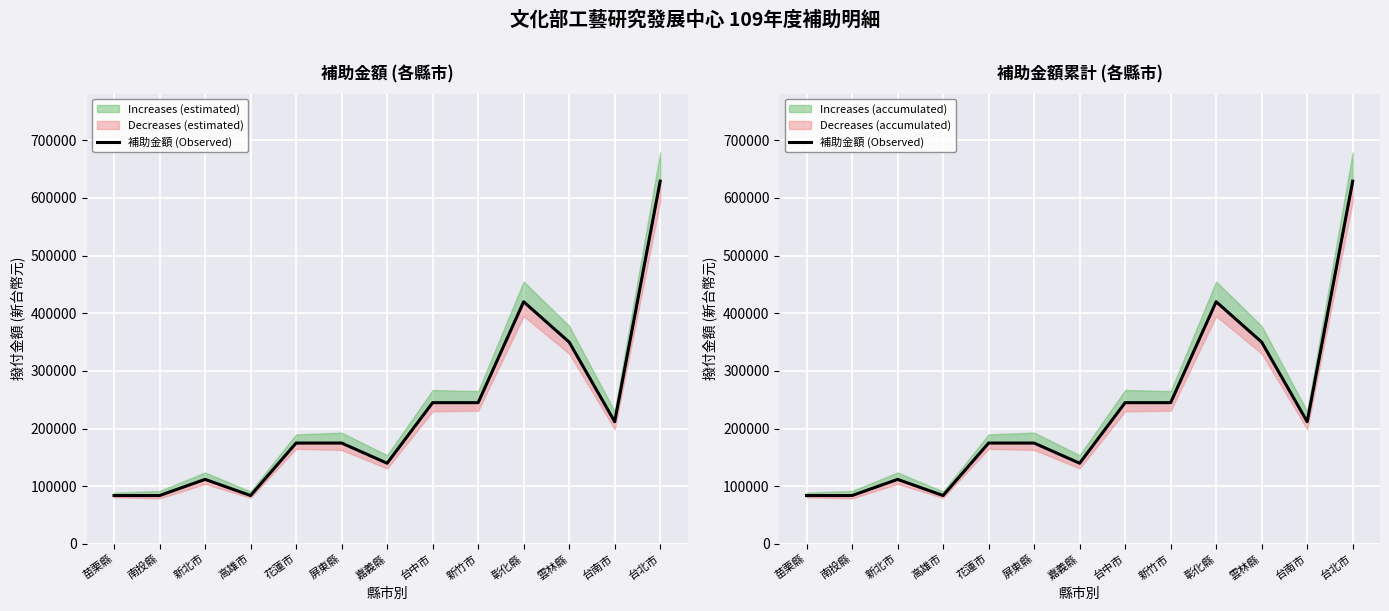

How many lines are shown in the chart?

1